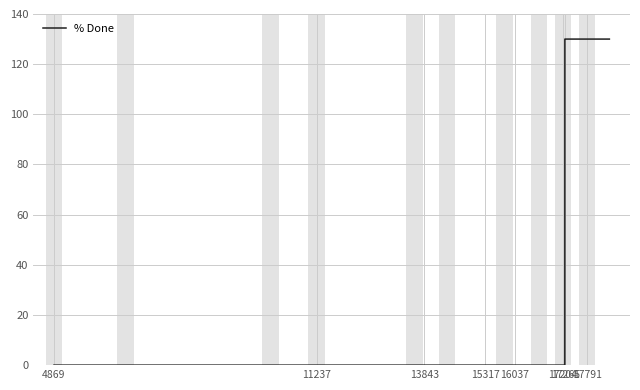

How many values are between 0 and 130?

40